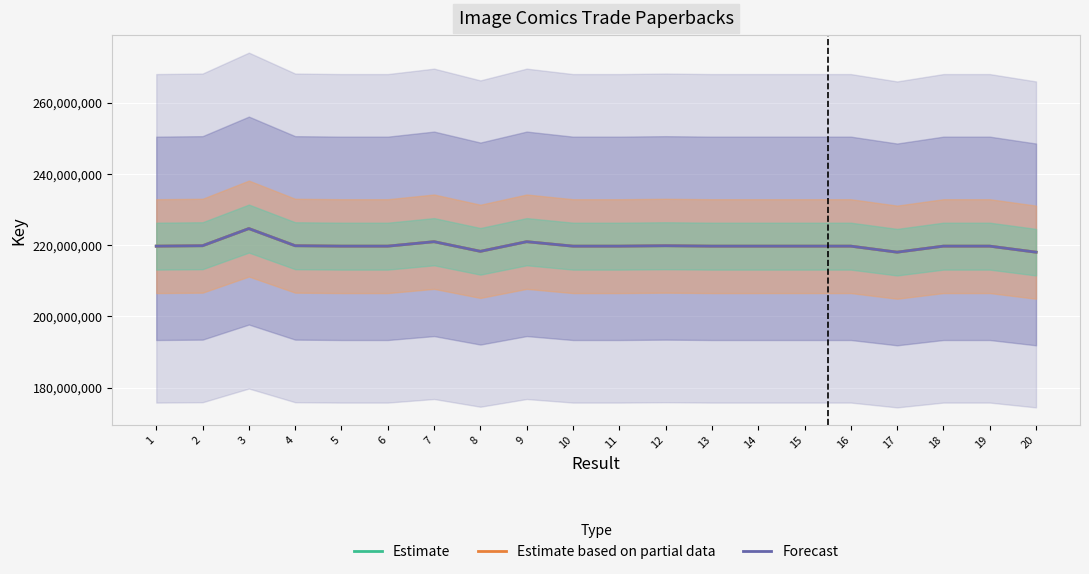

Between 8 and 13, which is larger?

13